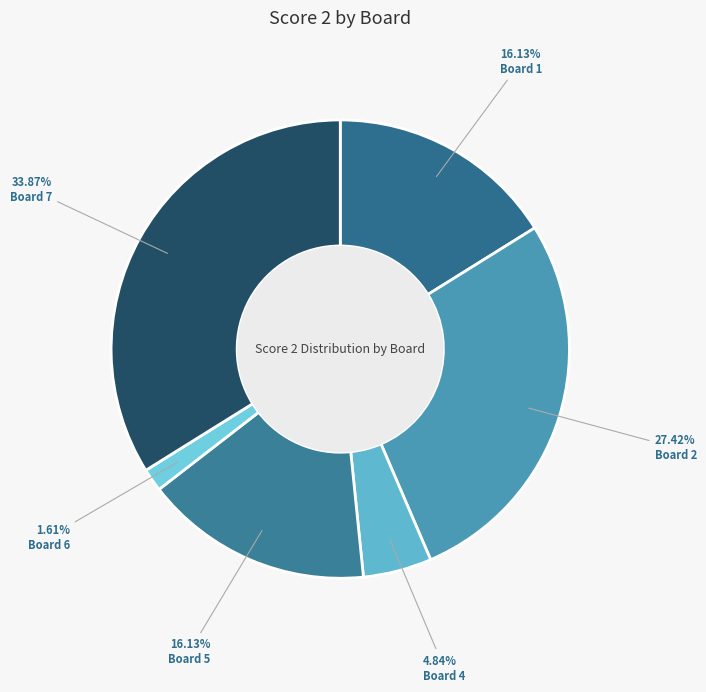

Combined, do Board 7 and Board 4 account for over 50%?

No